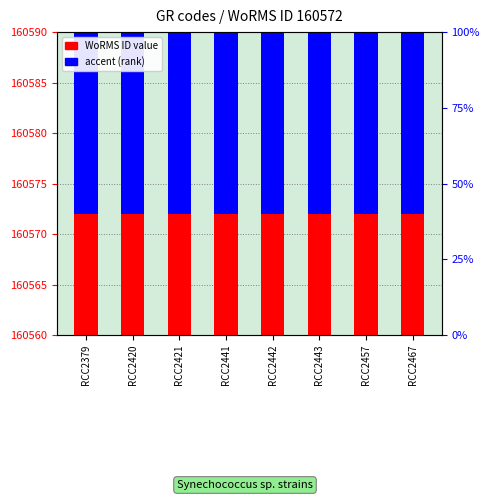

How many bars are there in total?

16